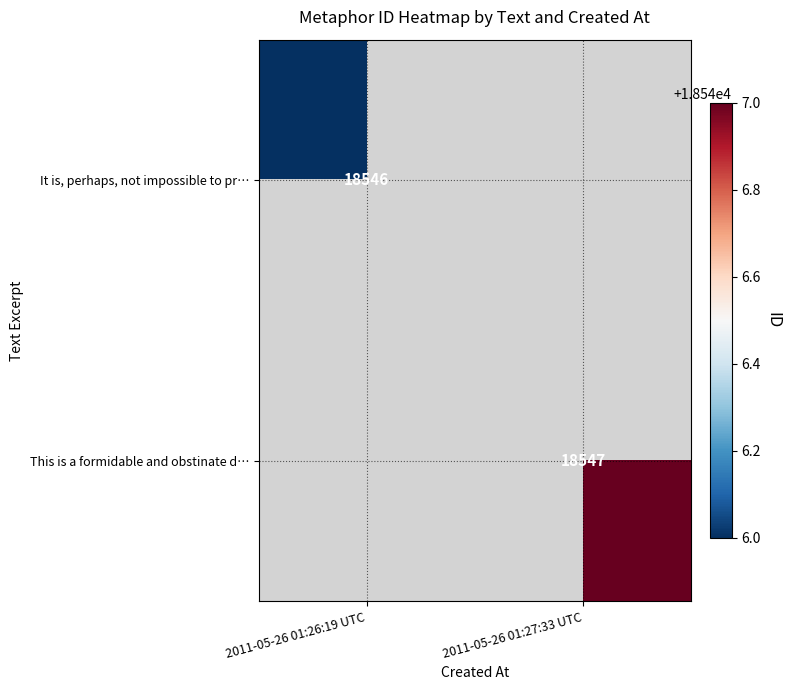

The value of This is a formidable and obstinate d… at 2011-05-26 01:27:33 UTC is 18547. True or false?

True